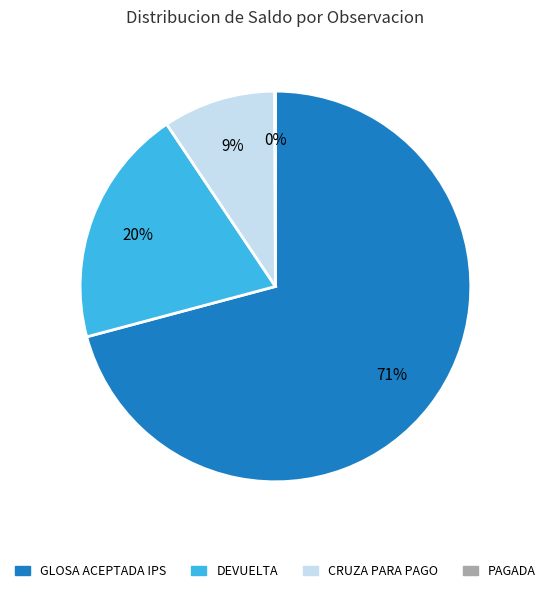

Is there any slice that represents more than half of the pie?

Yes